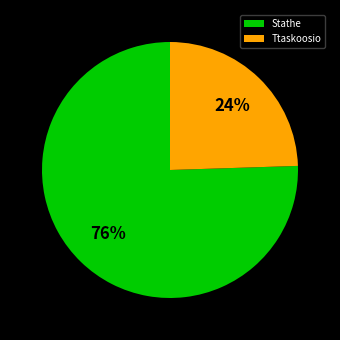

Combined, do Ttaskoosio and Stathe account for over 50%?

Yes